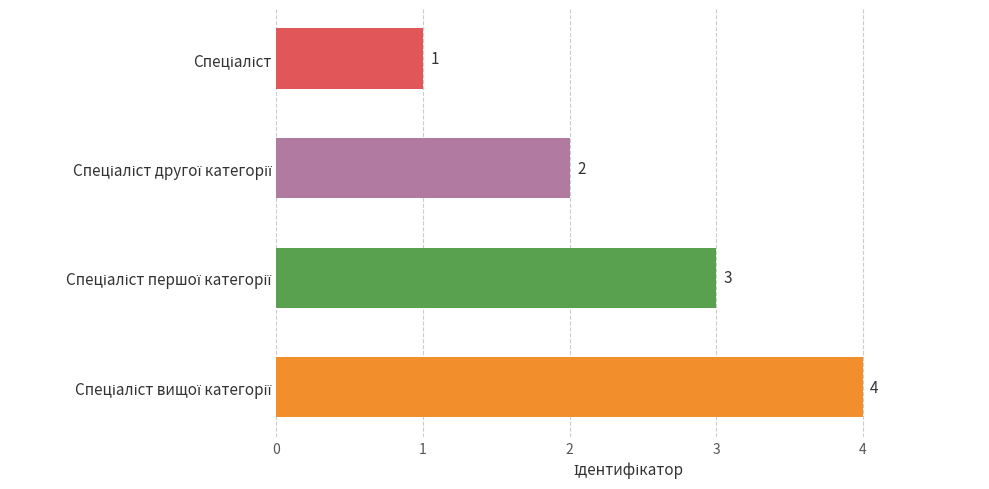

What is the difference between the maximum and minimum values?

3